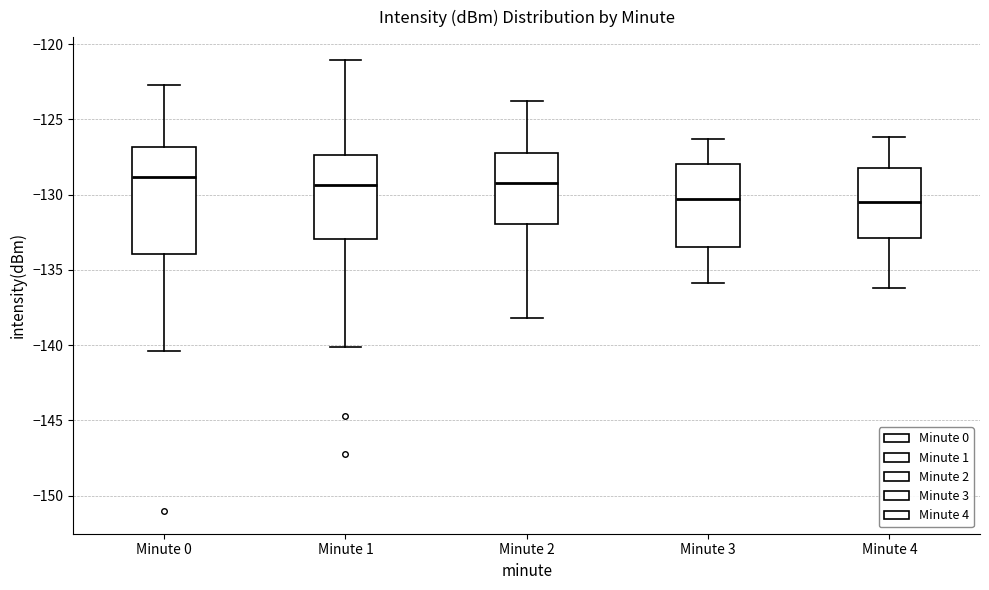

Which box is the tallest, from its lower edge to its upper edge?

Minute 0